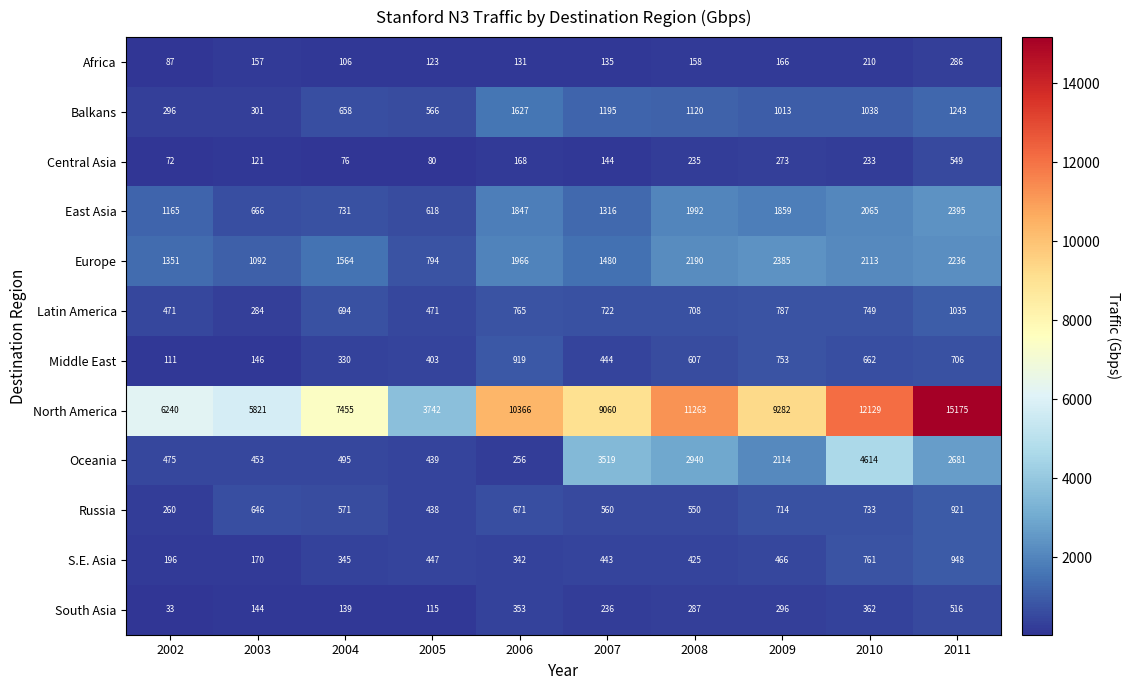

Rank the categories by North America value from lowest to highest.

2005, 2003, 2002, 2004, 2007, 2009, 2006, 2008, 2010, 2011